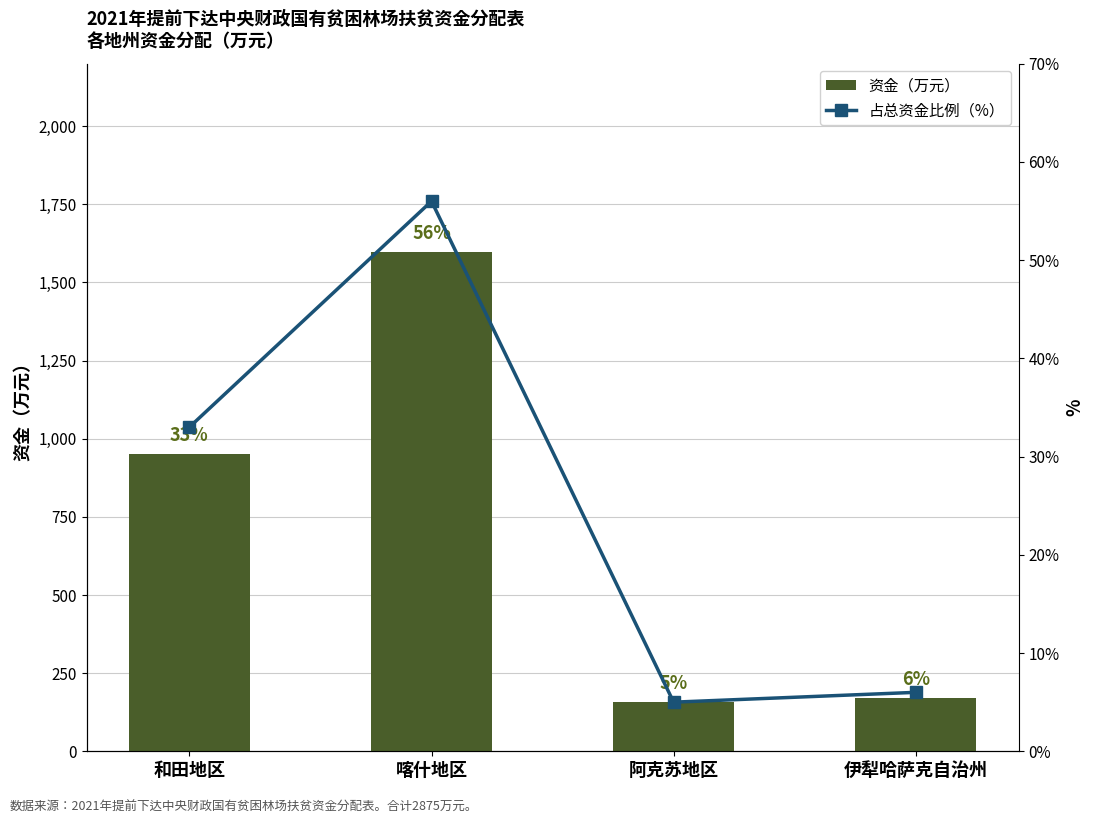

How many values in the 资金（万元） series are below 951?

2